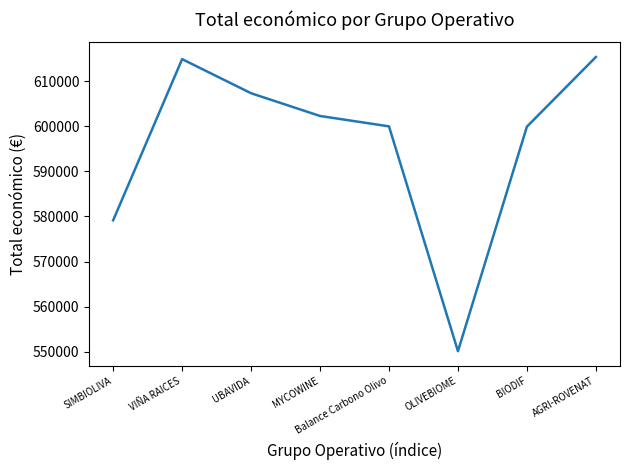

How many interior local peaks (higher than both neighbors) does the data have?

1